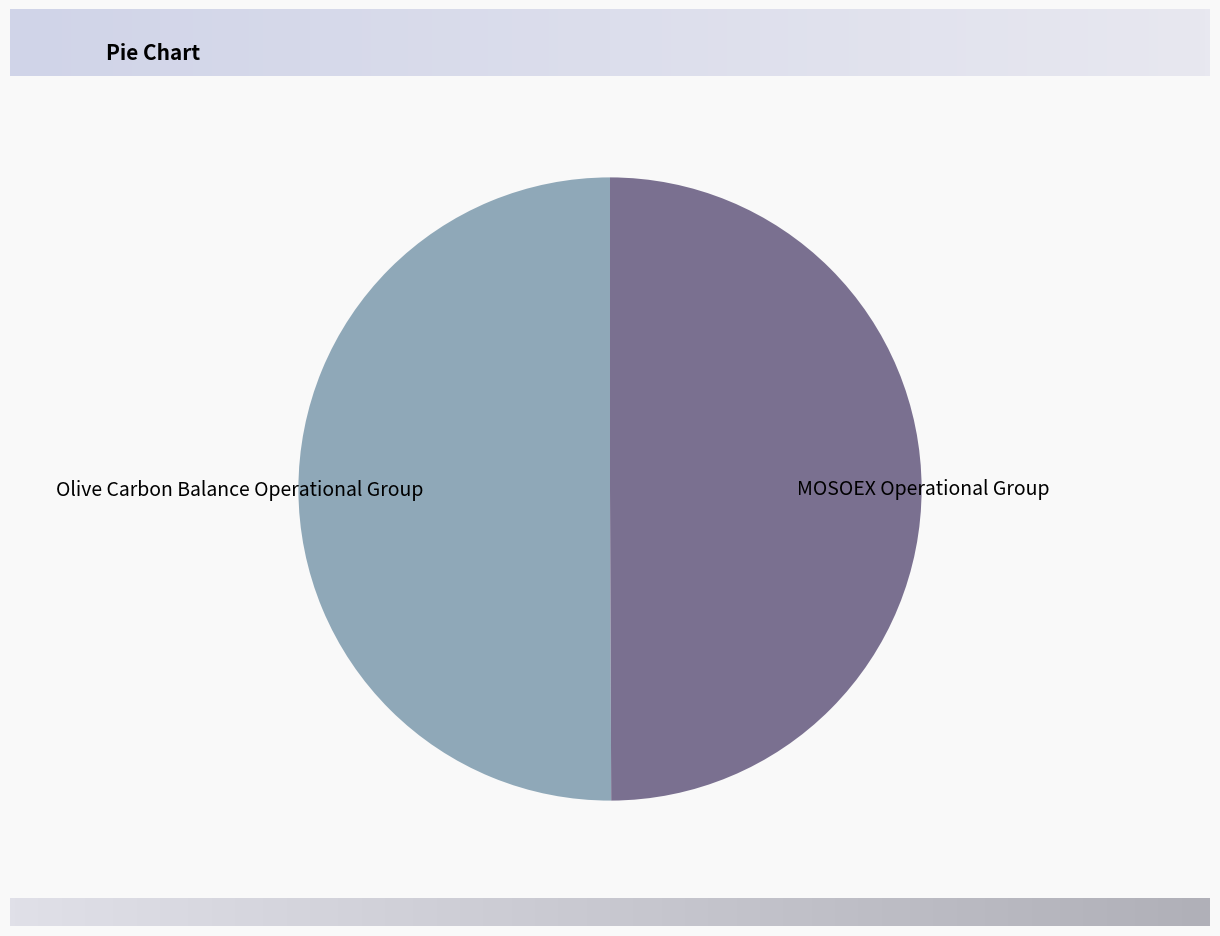

The Olive Carbon Balance Operational Group slice represents 50% of the pie. True or false?

True